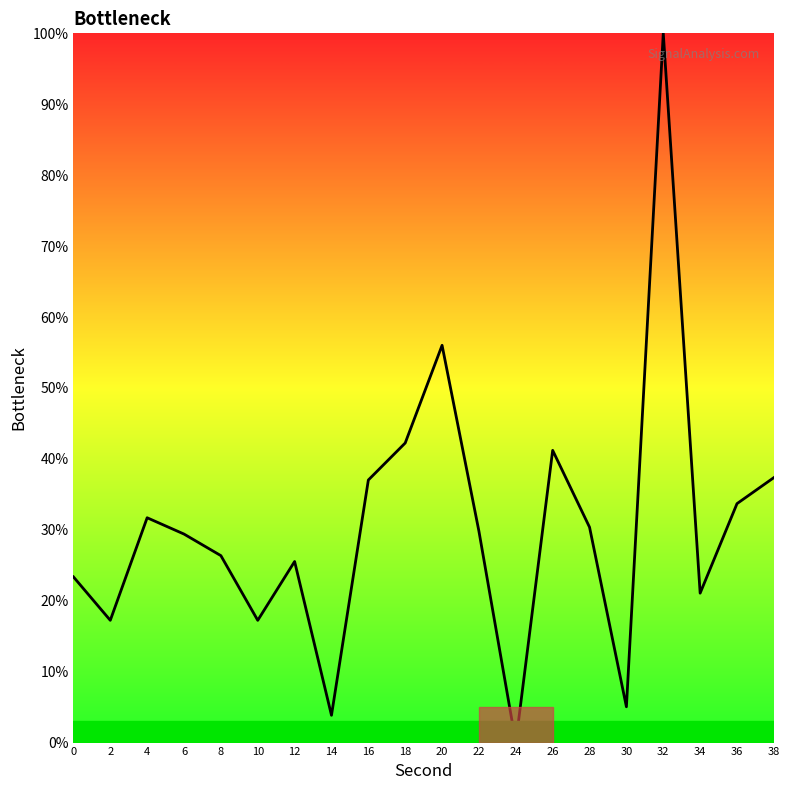

What is the difference between the maximum and second lowest values?

96.2